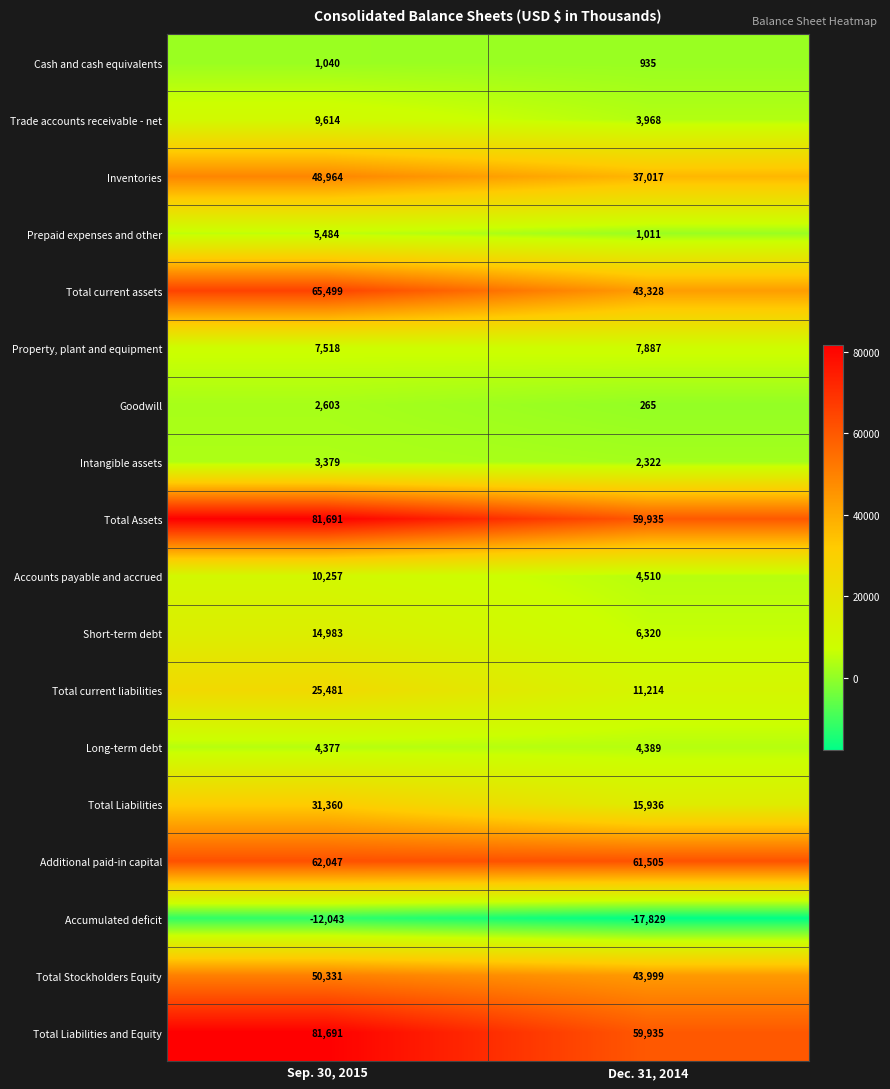

What value does the Accounts payable and accrued series have at Sep. 30, 2015, to the nearest 50?

10250